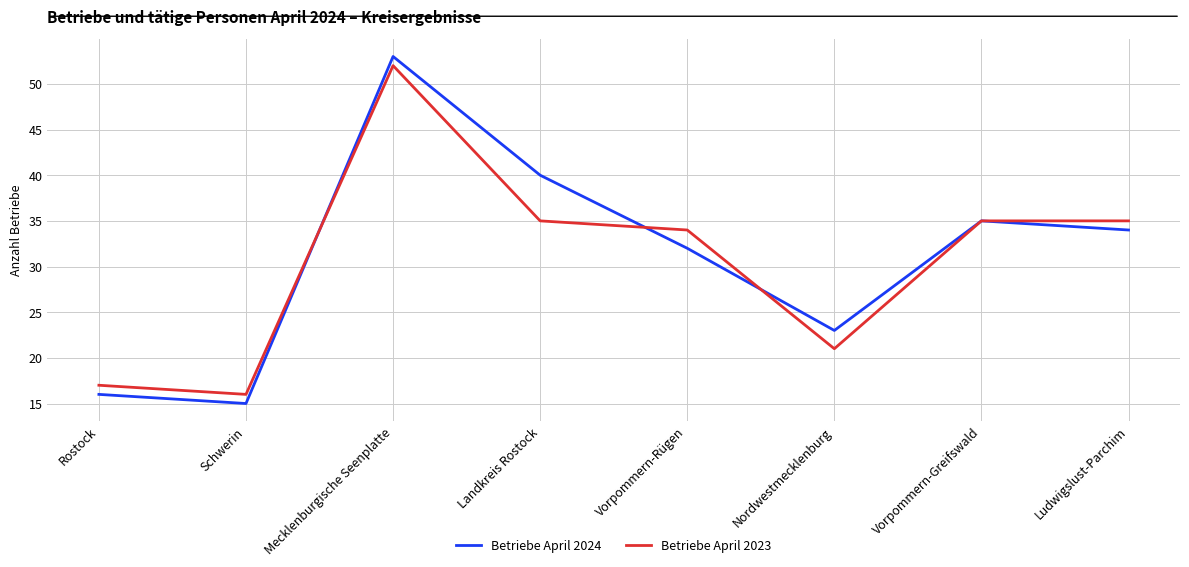

The value of Betriebe April 2023 at Landkreis Rostock is 49. True or false?

False